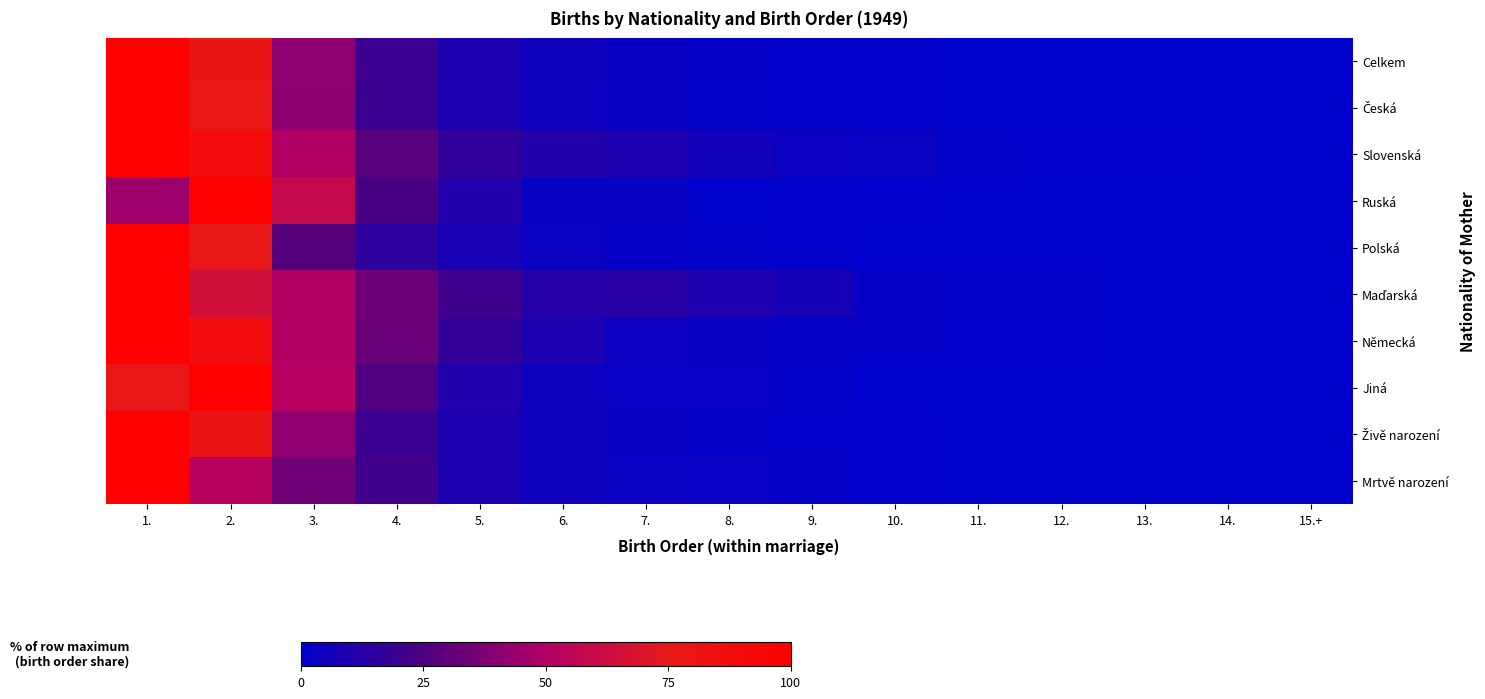

Between 3. and 5., which is larger?

3.